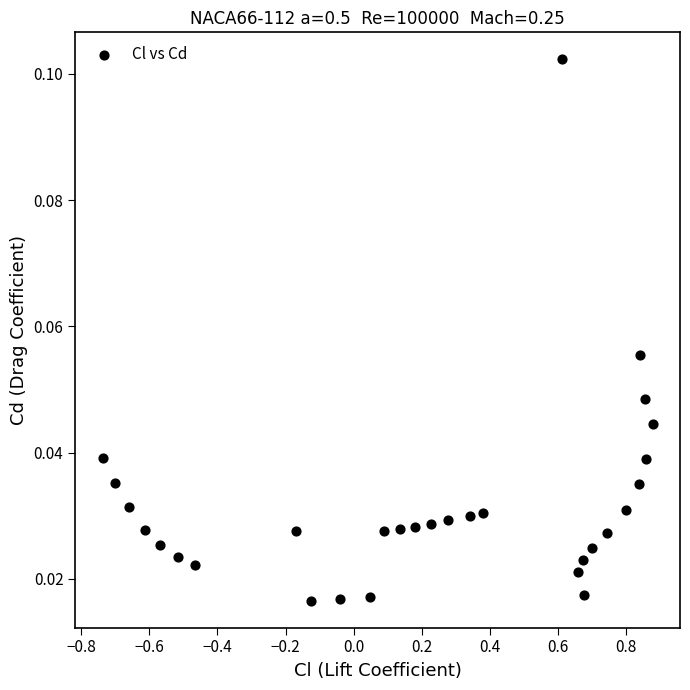

What is the range of X values (max minus min)?

1.6